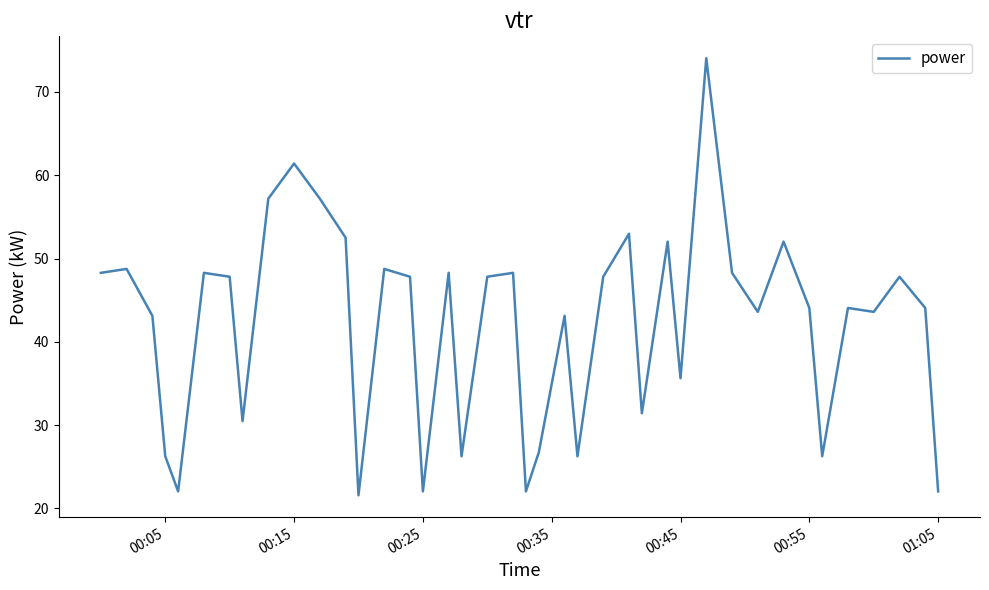

What is the minimum value shown in the chart?

21.6